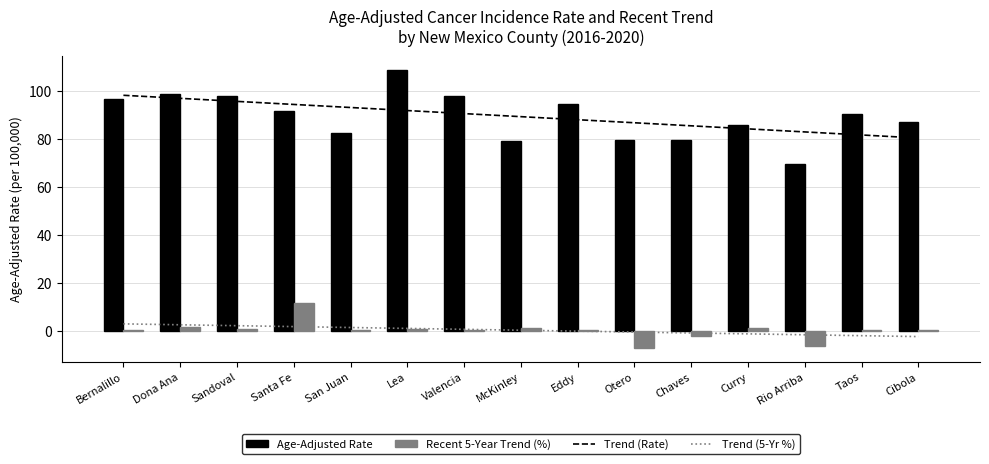

At which category is the sum across all series the highest?

Lea